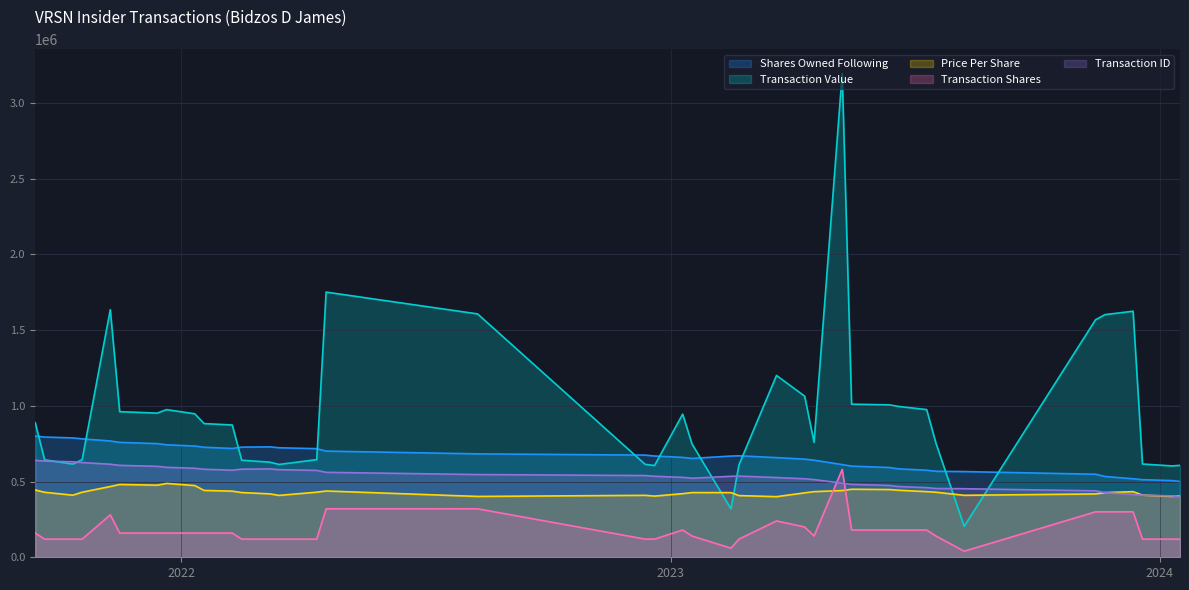

What position from the right is 2022-08-10?

23